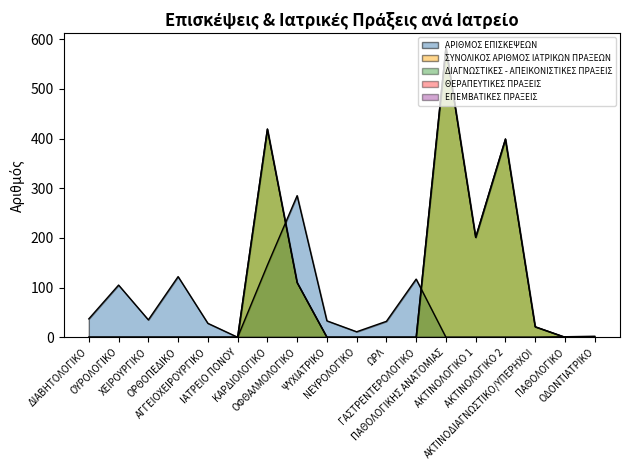

Which category has the highest value in the ΑΡΙΘΜΟΣ ΕΠΙΣΚΕΨΕΩΝ series?

ΟΦΘΑΛΜΟΛΟΓΙΚΟ